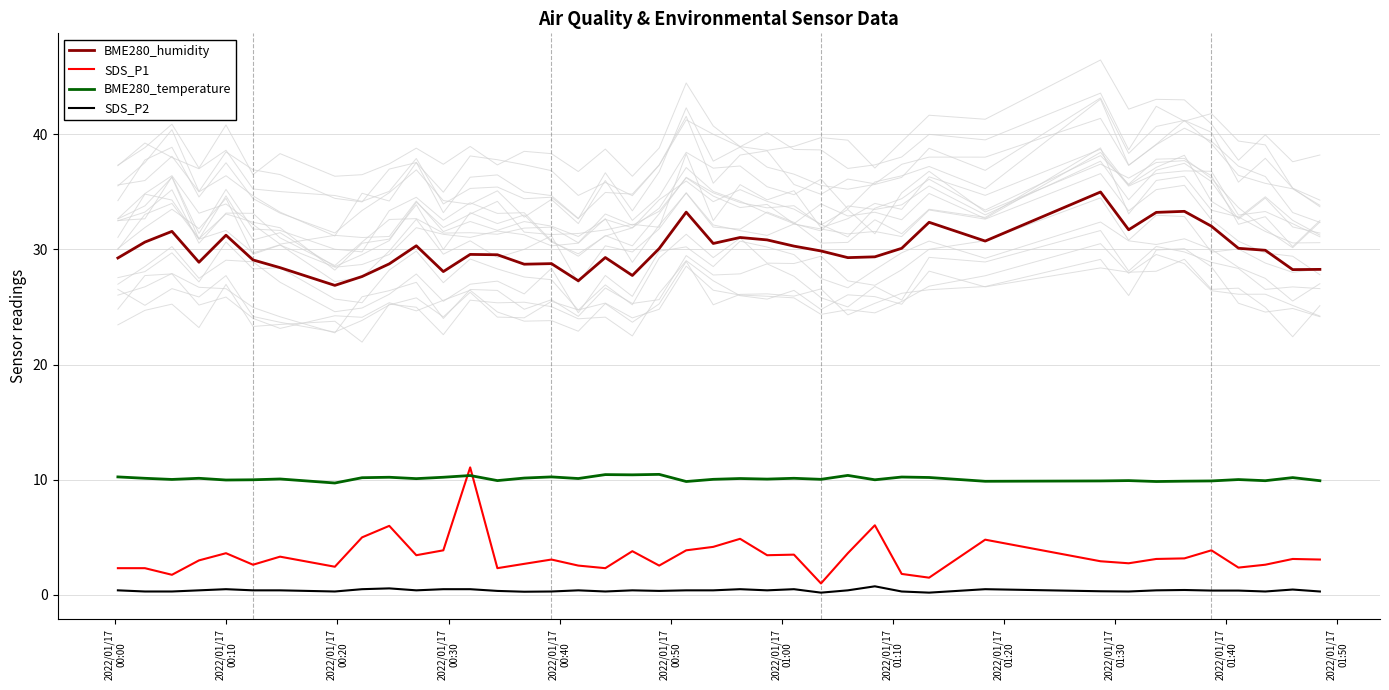

Reading left to right, transcribe all the data shown in this chart.

BME280_humidity: 29.3	30.6	31.6	28.9	31.2	29.1	28.4	26.9	27.6	28.8	30.3	28.1	29.6	29.5	28.7	28.8	27.3	29.3	27.7	30.1	33.2	30.5	31.0	30.8	30.3	29.9	29.3	29.4	30.1	32.4	30.7	35.0	31.7	33.2	33.3	32.0	30.1	29.9	28.2	28.3
SDS_P1: 2.3	2.3	1.8	3.0	3.6	2.6	3.3	2.5	5.0	6.0	3.4	3.9	11.1	2.3	2.7	3.1	2.5	2.3	3.8	2.5	3.9	4.2	4.9	3.4	3.5	1.0	3.6	6.0	1.8	1.5	4.8	2.9	2.8	3.1	3.2	3.9	2.4	2.6	3.1	3.1
BME280_temperature: 10.2	10.1	10.0	10.1	10.0	10.0	10.1	9.7	10.2	10.2	10.1	10.2	10.4	9.9	10.2	10.2	10.1	10.4	10.4	10.5	9.8	10.0	10.1	10.1	10.1	10.0	10.4	10.0	10.2	10.2	9.9	9.9	9.9	9.8	9.9	9.9	10.0	9.9	10.2	9.9
SDS_P2: 0.4	0.3	0.3	0.4	0.5	0.4	0.4	0.3	0.5	0.6	0.4	0.5	0.5	0.3	0.3	0.3	0.4	0.3	0.4	0.3	0.4	0.4	0.5	0.4	0.5	0.2	0.4	0.8	0.3	0.2	0.5	0.3	0.3	0.4	0.4	0.4	0.4	0.3	0.5	0.3